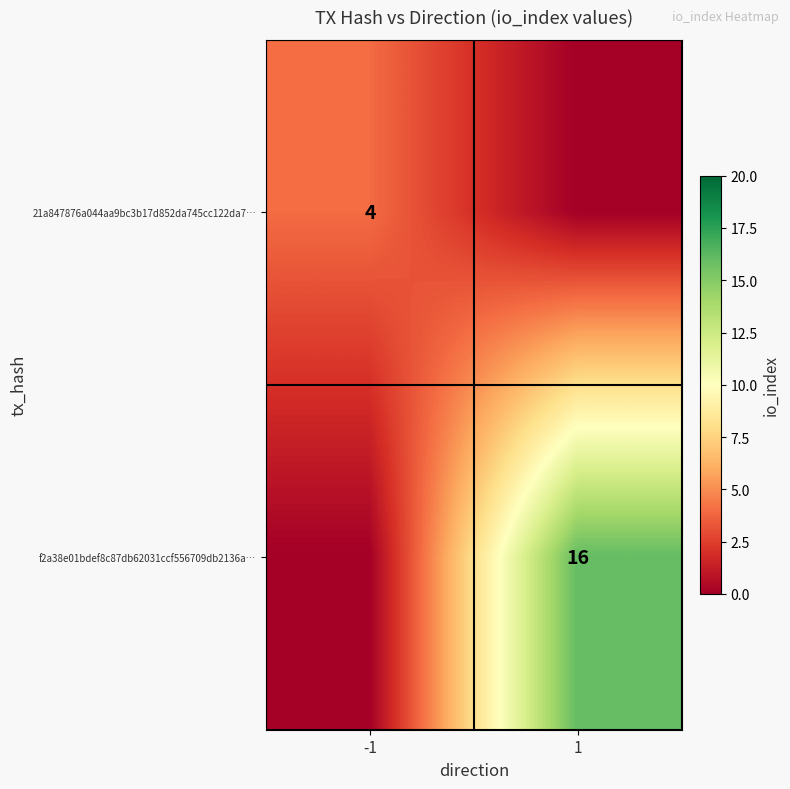

The 21a847876a044aa9bc3b17d852da745cc122da7… series shows 5 at -1. True or false?

False